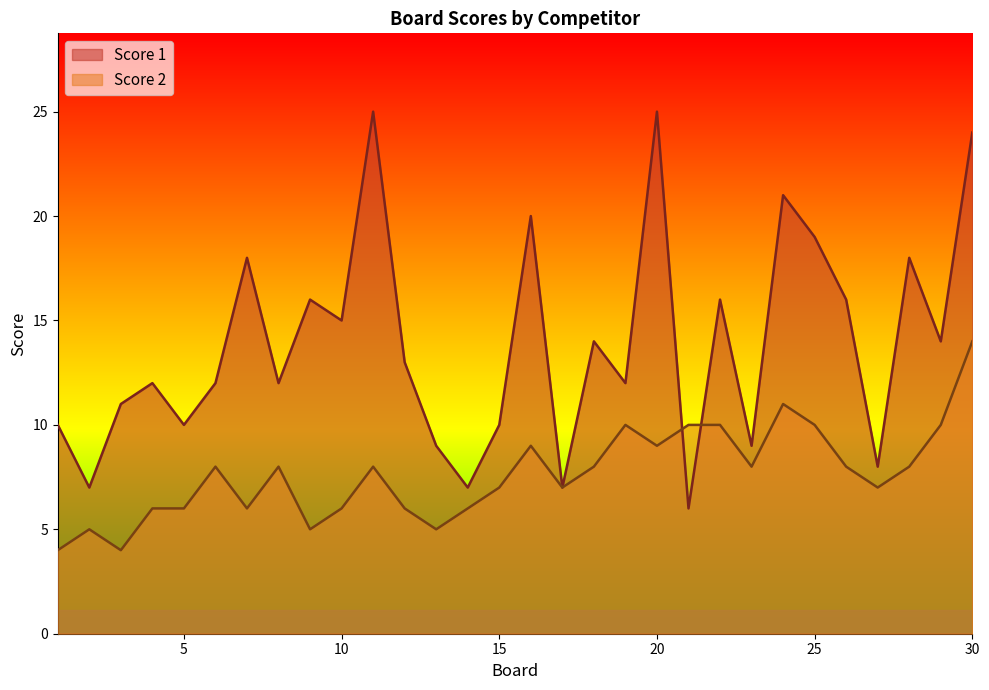

At which category does Score 2 reach its first local valley?

3